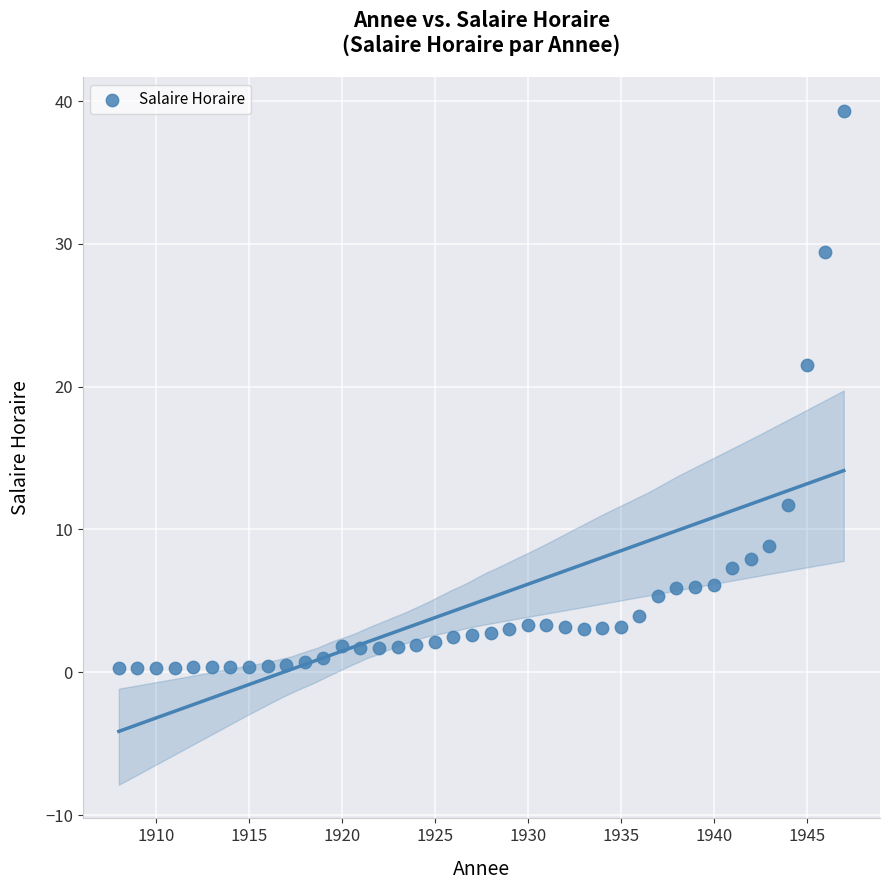

What Y value in the scatter plot is closest to 19?

21.5